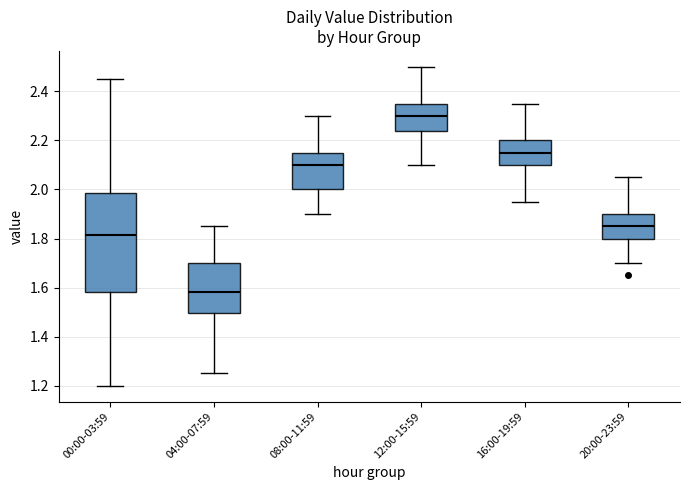

Reading left to right, read every box against the y-axis: the position of its median line, the range the box covers, and the ends of its whiskers. The values are not printed on the chart, so give them approximately, as read against the axis.

00:00-03:59: median 1.82, box 1.58 to 1.98, whiskers 1.20 to 2.46
04:00-07:59: median 1.58, box 1.50 to 1.70, whiskers 1.26 to 1.86
08:00-11:59: median 2.10, box 2.00 to 2.16, whiskers 1.90 to 2.30
12:00-15:59: median 2.30, box 2.24 to 2.36, whiskers 2.10 to 2.50
16:00-19:59: median 2.16, box 2.10 to 2.20, whiskers 1.96 to 2.36
20:00-23:59: median 1.86, box 1.80 to 1.90, whiskers 1.70 to 2.06